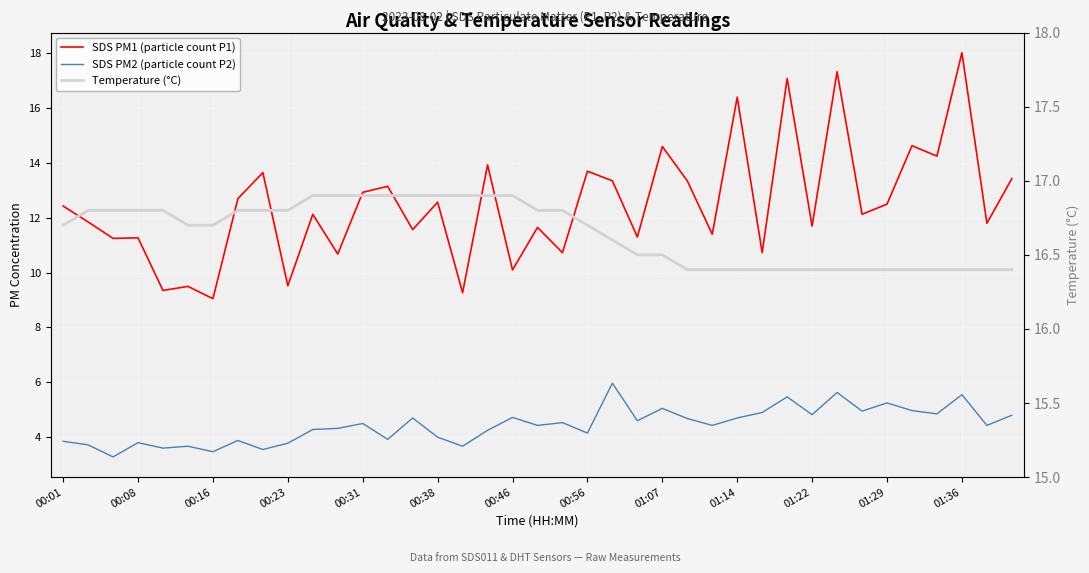

What is the greatest value displayed?

18.0